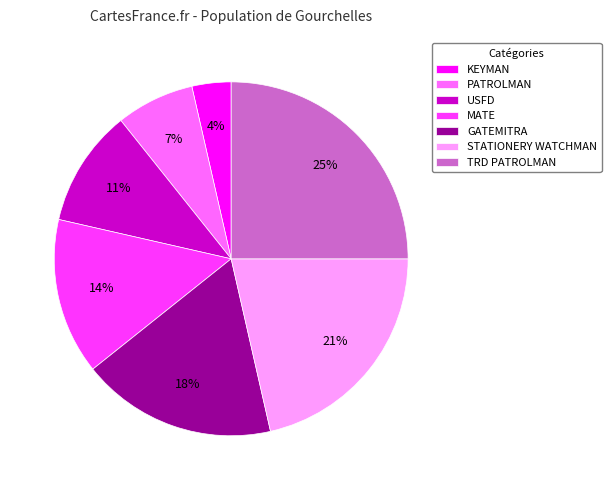

Is it true that PATROLMAN is 7% of the pie?

True